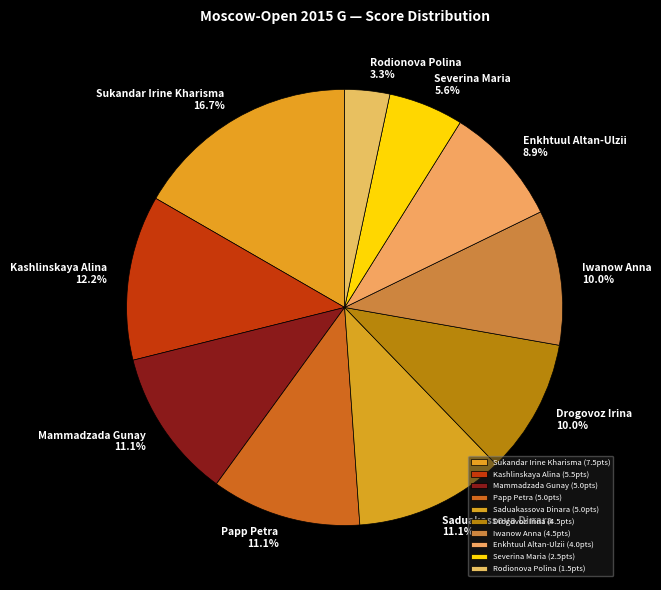

To the nearest percent, what is the difference between the Iwanow Anna and Rodionova Polina slice percentages?

7%